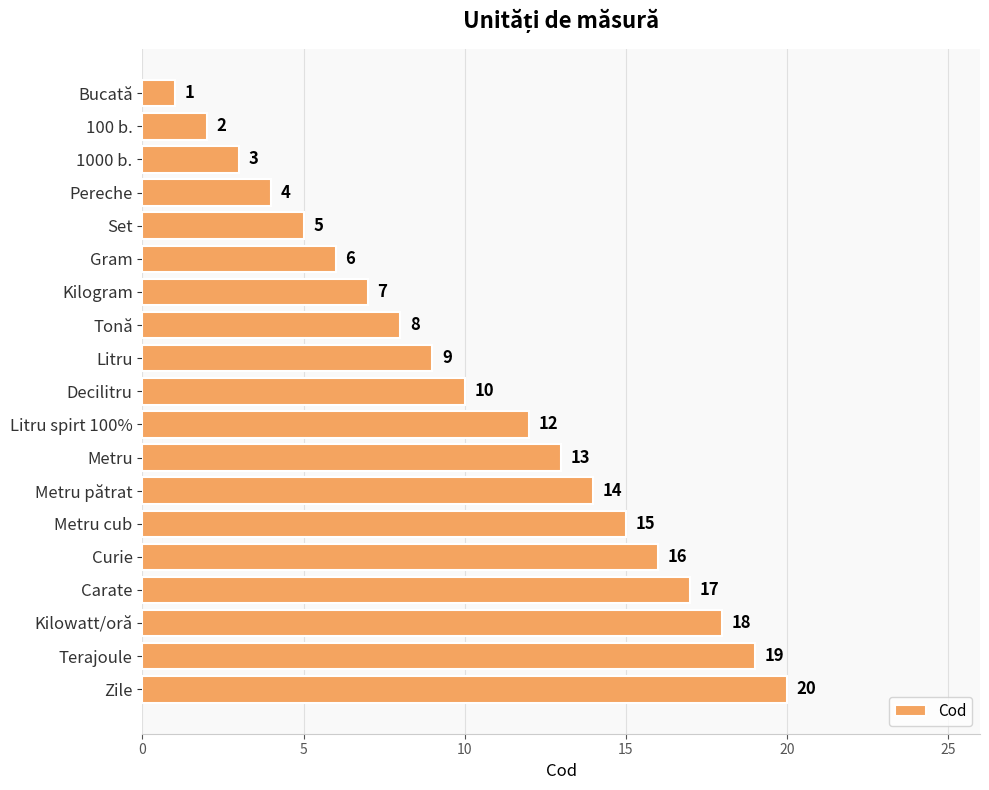

What is the difference between the maximum and minimum values?

19